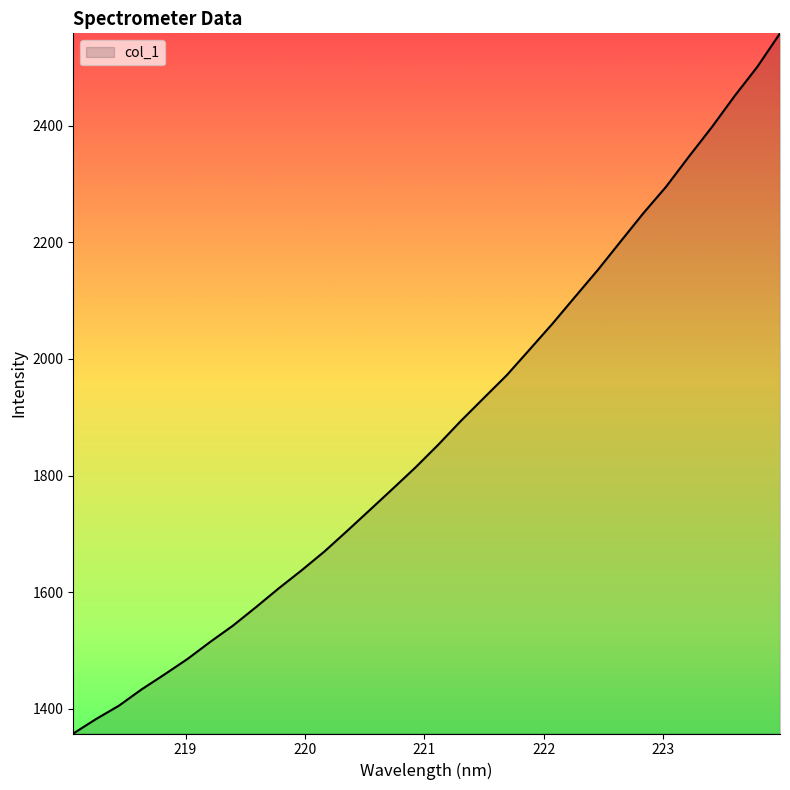

What is the smallest value displayed?

1357.7